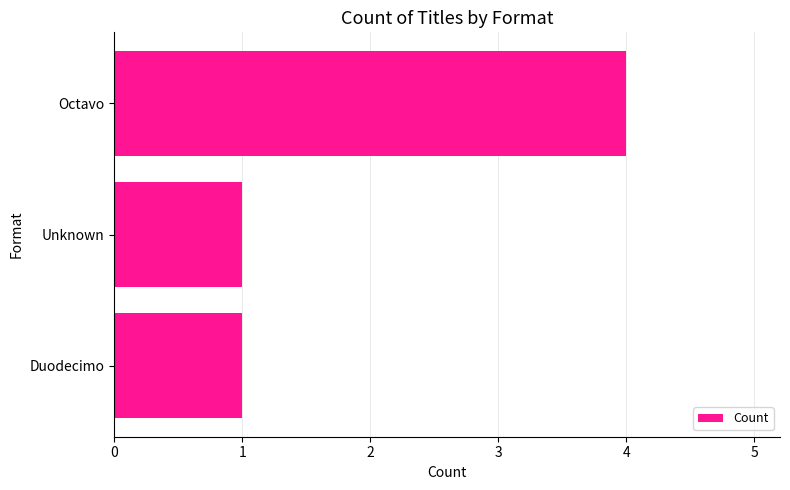

Reading top to bottom, extract all data points from this chart.

4	1	1